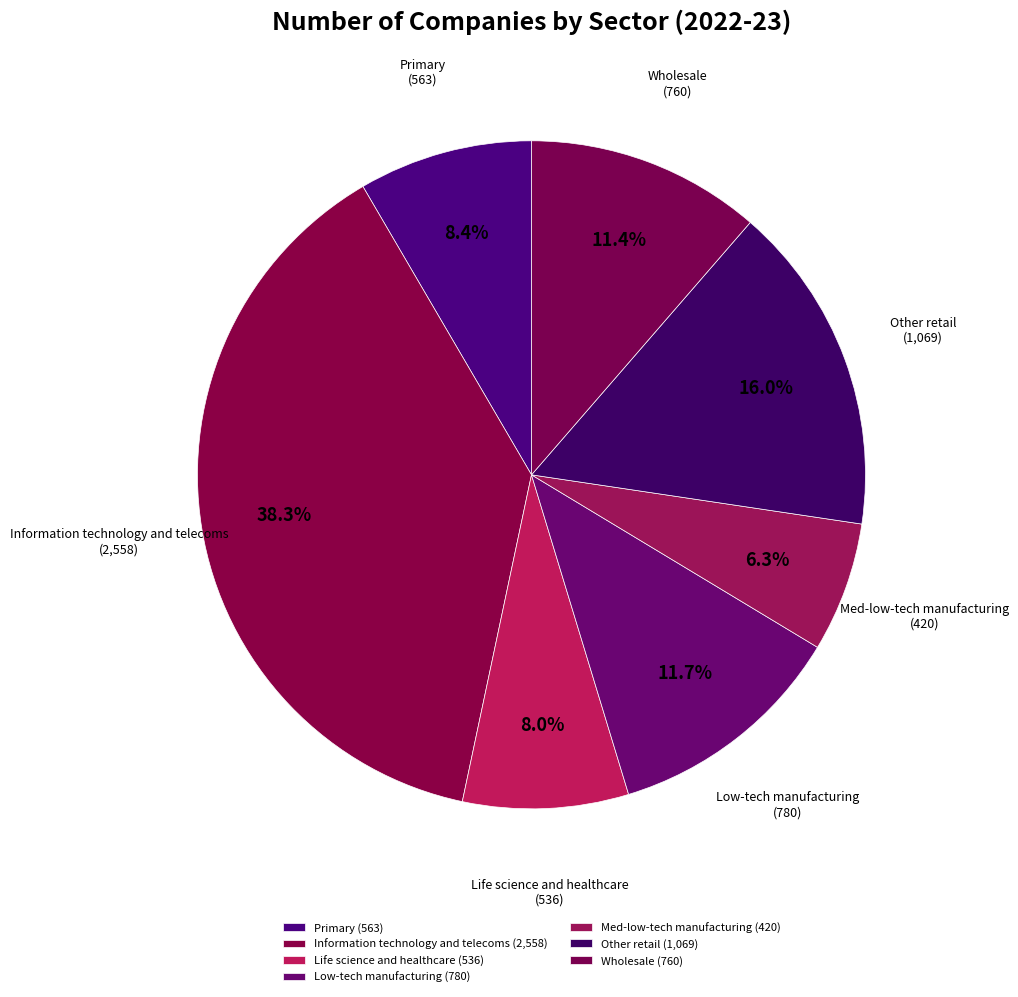

Is Med-low-tech manufacturing the majority of the pie?

No